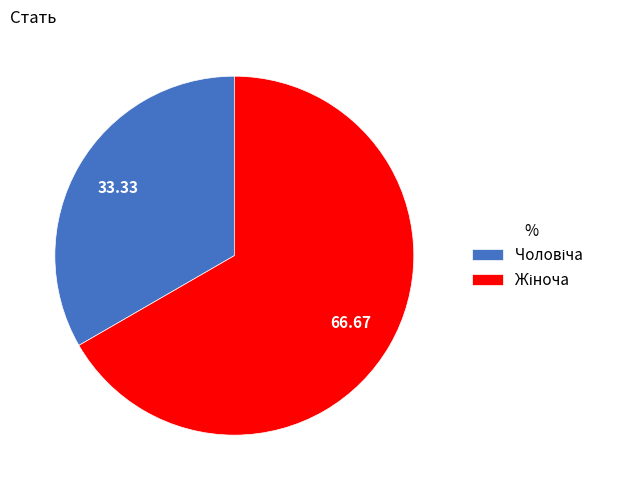

Is there a majority slice in this chart?

Yes